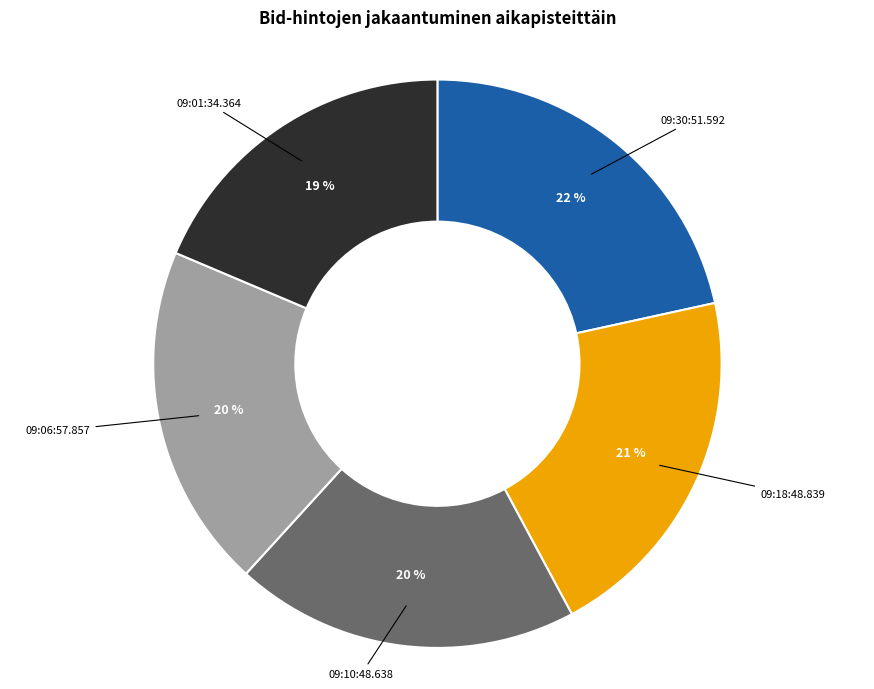

To the nearest percent, what is the average slice percentage?

20%